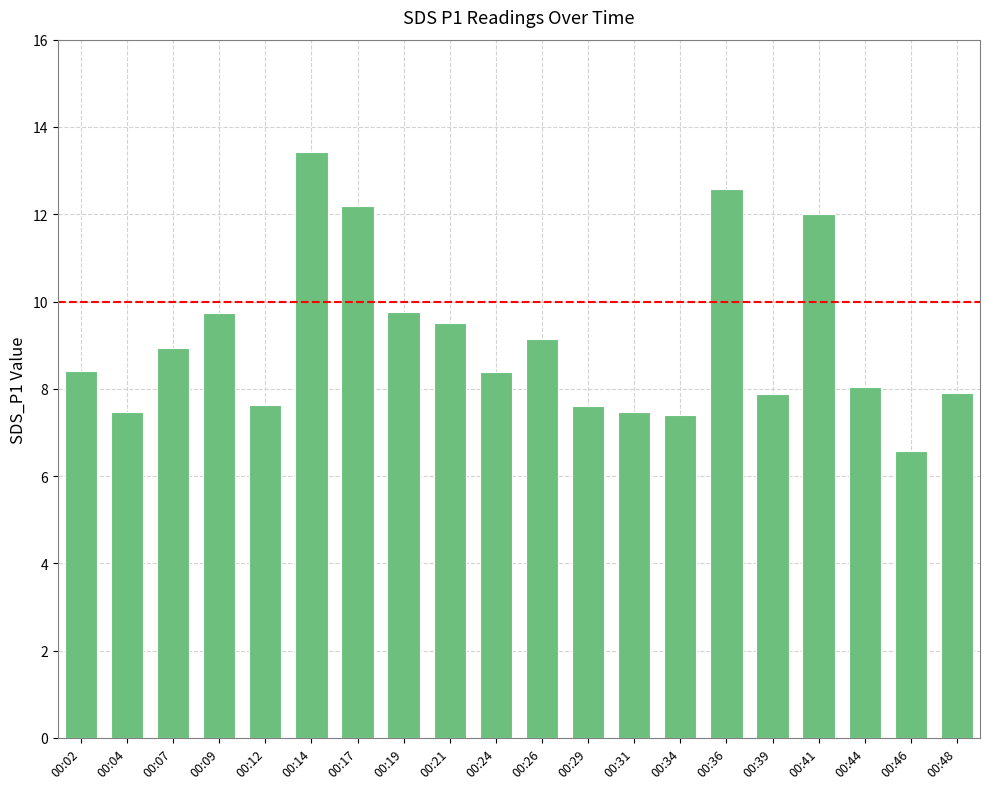

What is the minimum value shown in the chart?

6.6